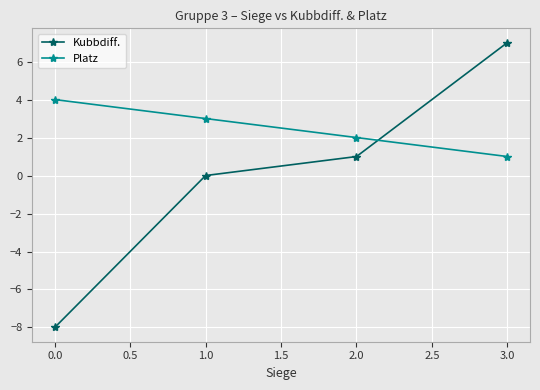

The Kubbdiff. series shows 1 at 0.0. True or false?

False